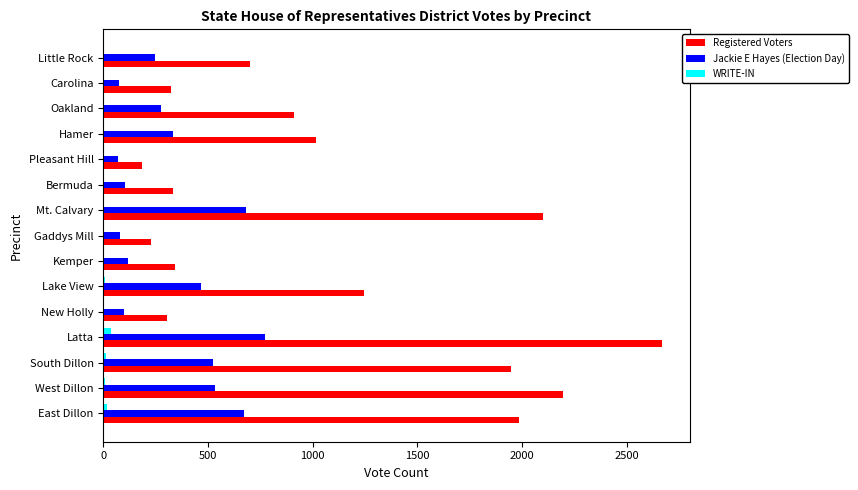

What is the sum of all Jackie E Hayes (Election Day) values?

5043